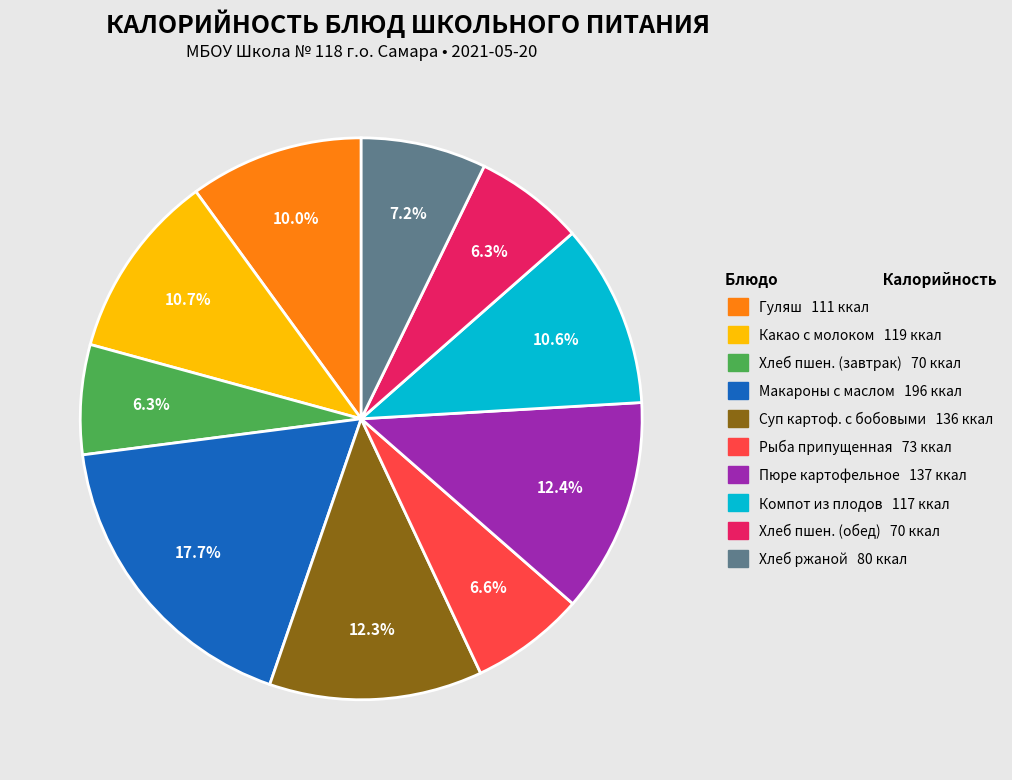

Is there a majority slice in this chart?

No